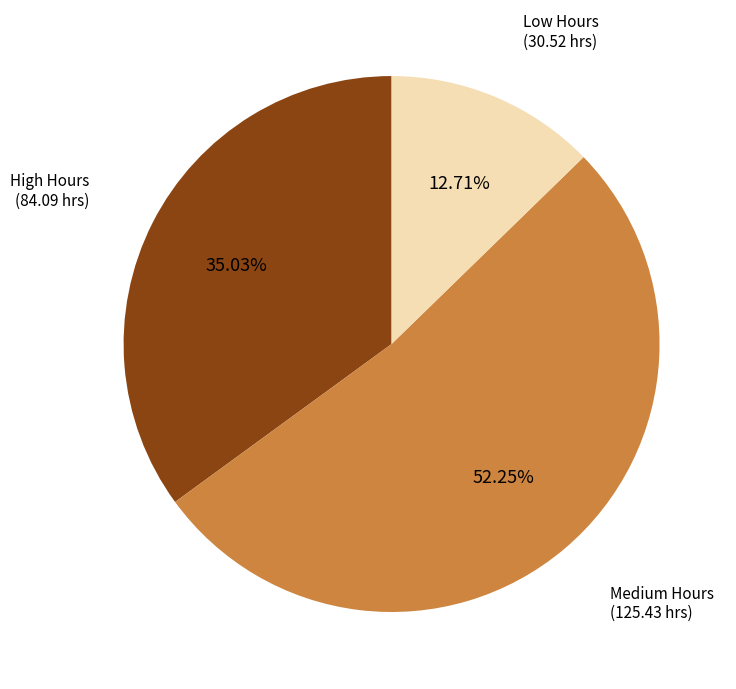

Is there any slice that represents more than half of the pie?

Yes